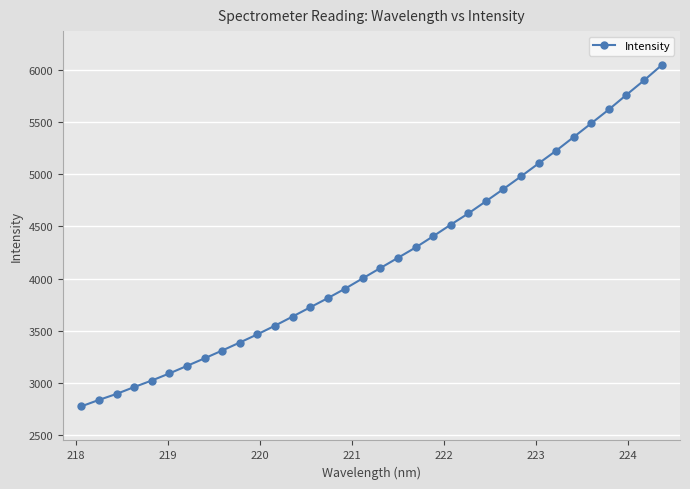

What is the difference between the maximum and minimum values?

3267.4